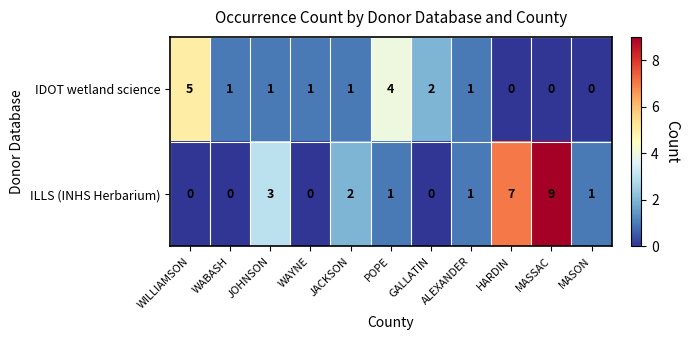

Which label corresponds to the largest value in the chart?

MASSAC